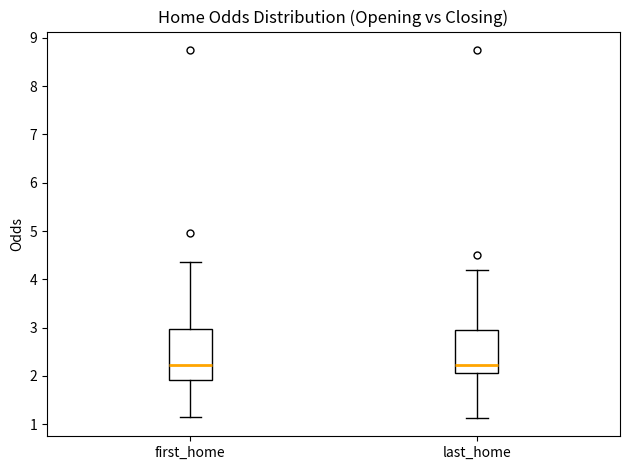

Reading left to right, transcribe this box plot: for each box, give where its median line is, the range the box spans, and where its two whiskers end, as read against the y-axis. The values are not printed on the chart, so give them approximately, as read against the axis.

first_home: median 2.2, box 1.9 to 3.0, whiskers 1.1 to 4.4
last_home: median 2.2, box 2.1 to 2.9, whiskers 1.1 to 4.2